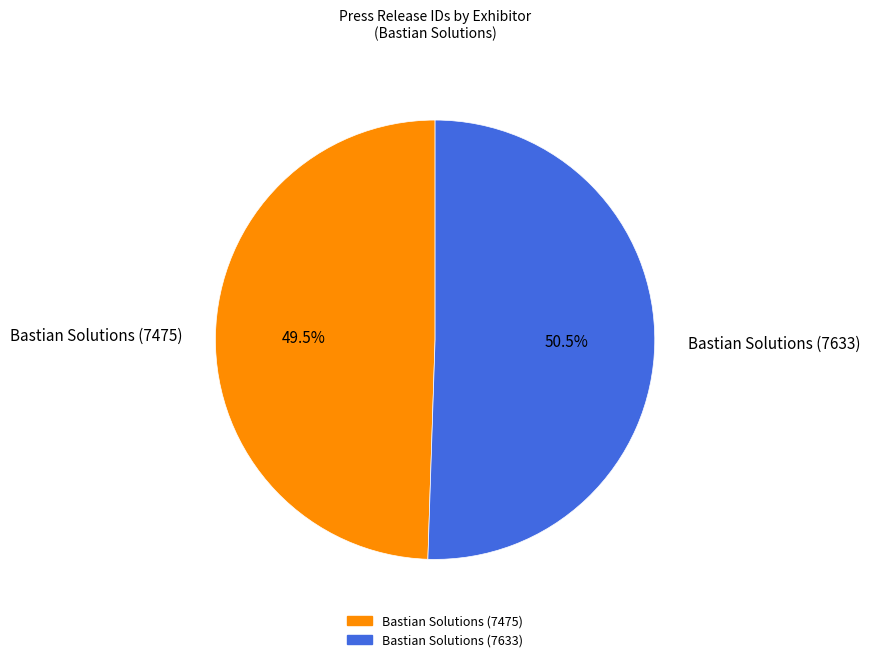

Combined, what portion of the pie is Bastian Solutions (7633) and Bastian Solutions (7475)?

100.0%